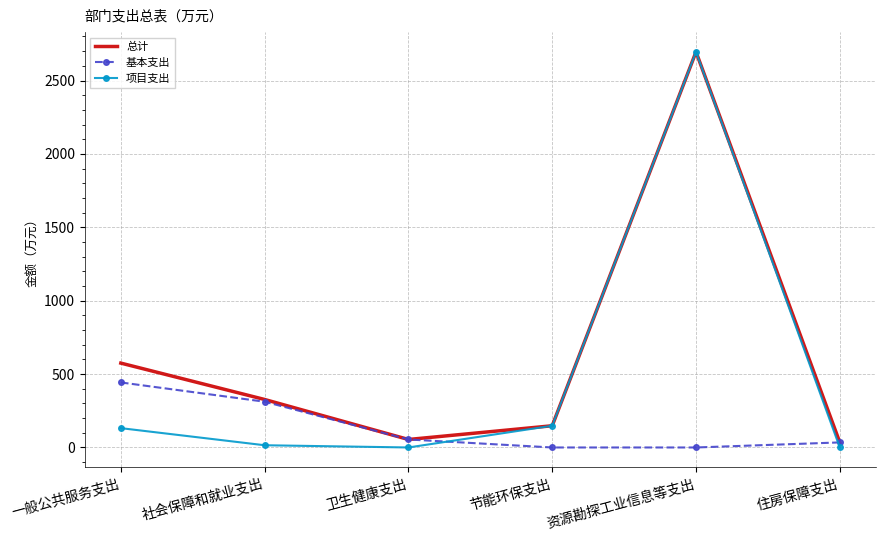

Which series changed the most between 社会保障和就业支出 and 住房保障支出?

总计